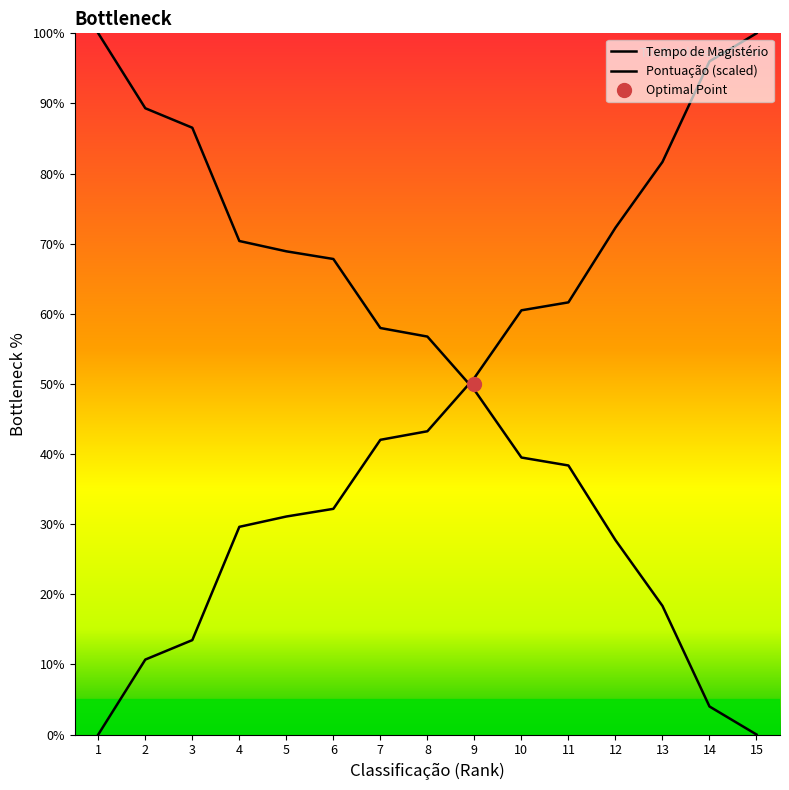

How many values are above zero?

14